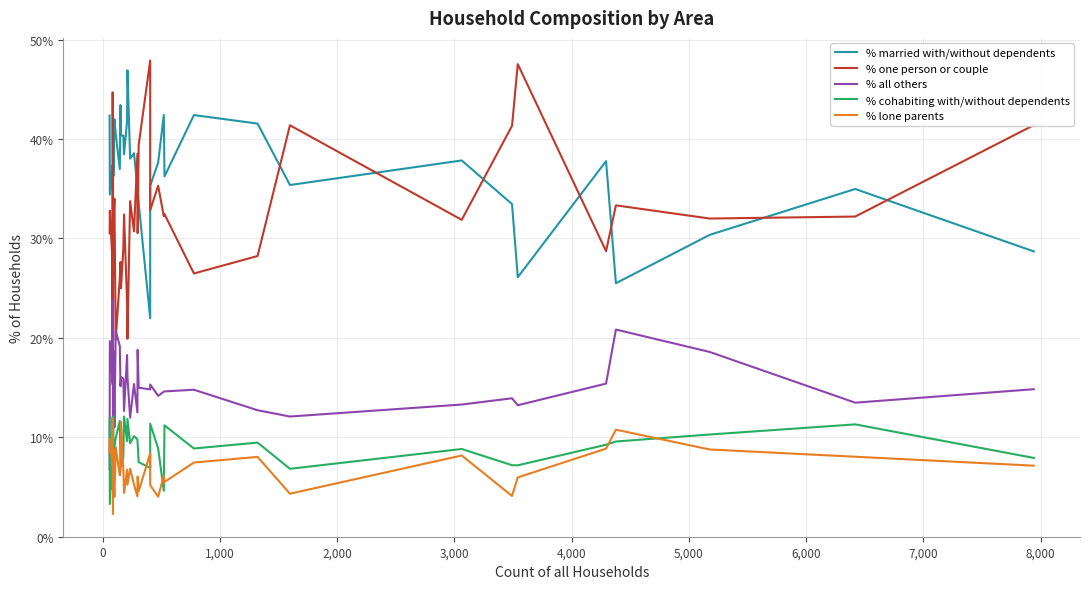

What position from the right is 4,000?

34